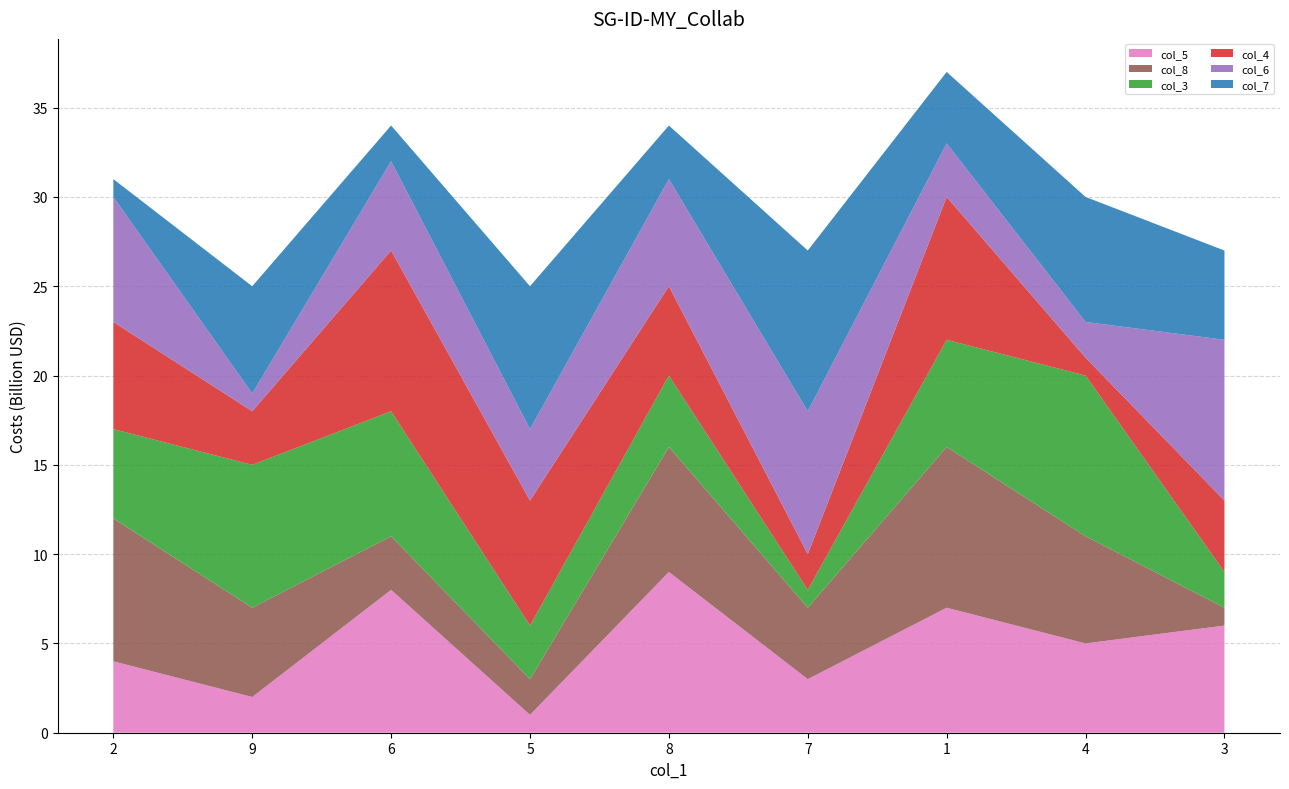

Reading left to right, what are all the values shown in this chart?

col_5: 4	2	8	1	9	3	7	5	6
col_8: 8	5	3	2	7	4	9	6	1
col_3: 5	8	7	3	4	1	6	9	2
col_4: 6	3	9	7	5	2	8	1	4
col_6: 7	1	5	4	6	8	3	2	9
col_7: 1	6	2	8	3	9	4	7	5